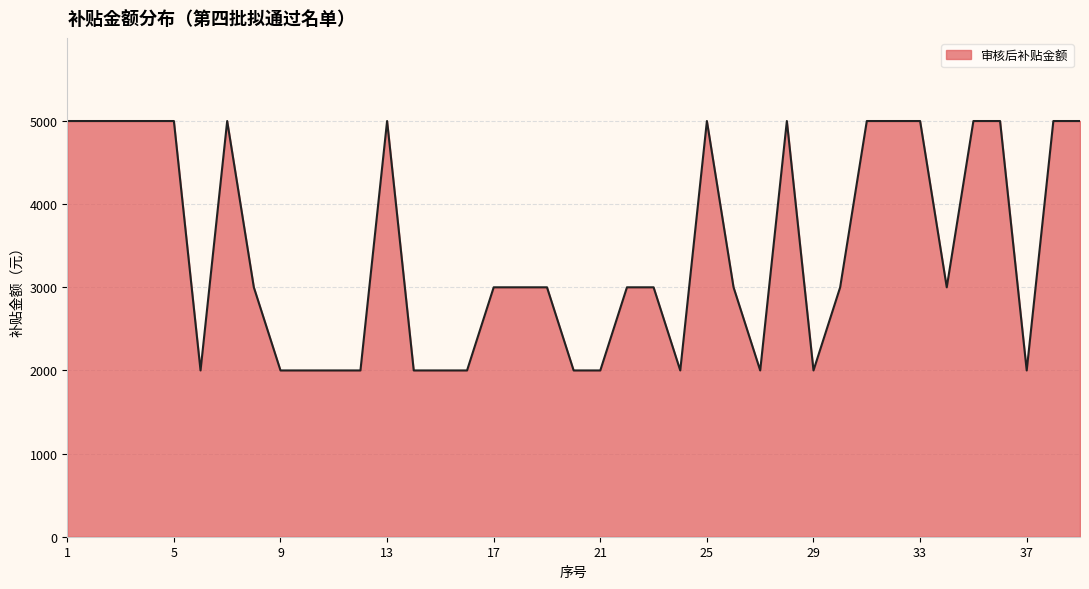

What is the difference between the maximum and minimum values?

3000